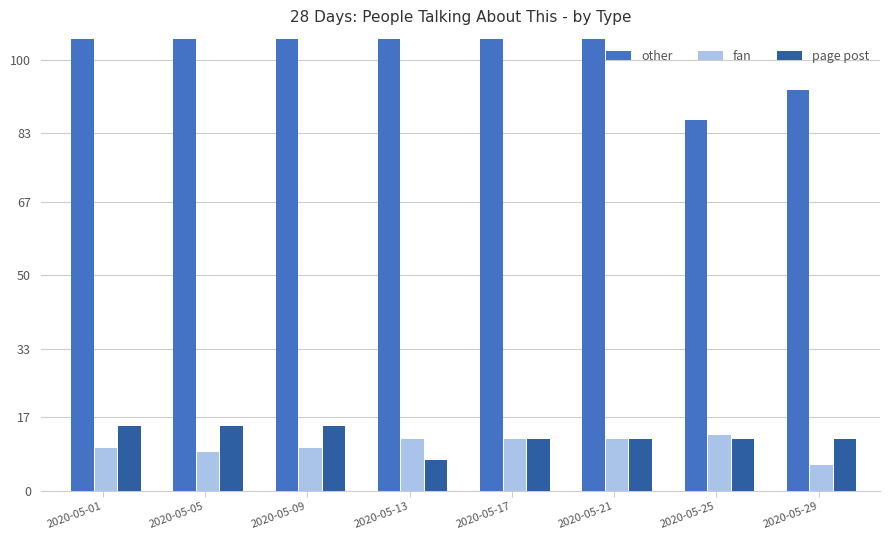

What is the sum of all other values?

1898